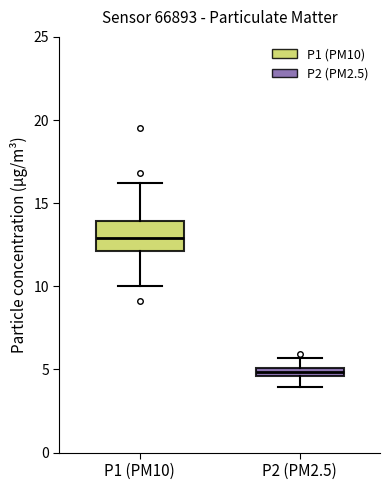

Which box's median line is the lowest?

P2 (PM2.5)